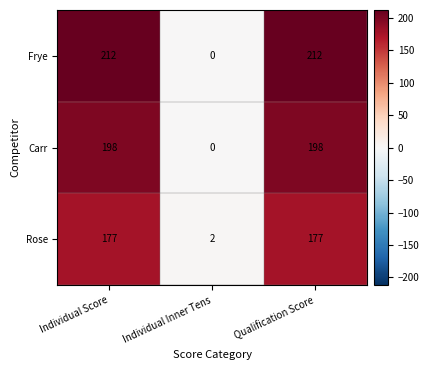

The Frye series shows 212 at Qualification Score. True or false?

True